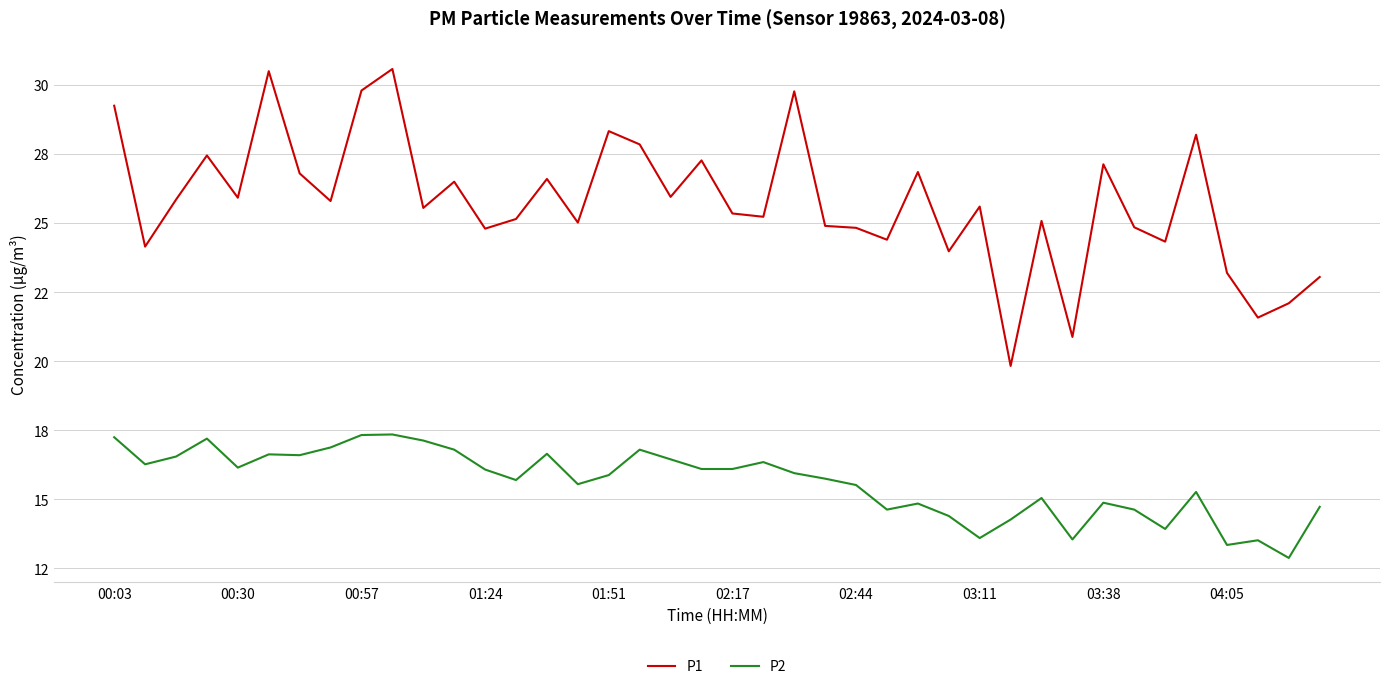

At how many categories does at least one series exceed 16?

40